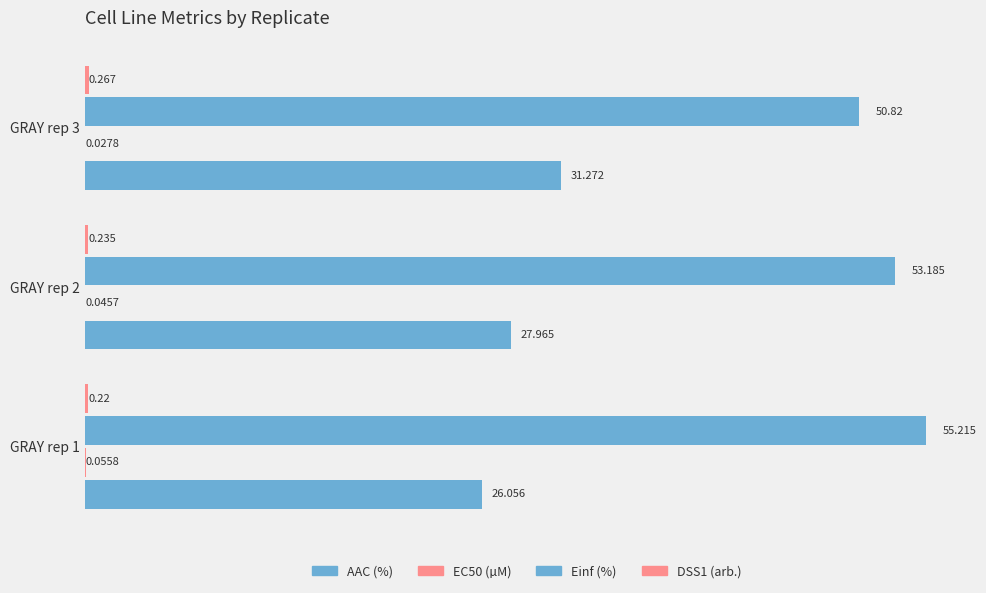

What is the sum of all EC50 (µM) values?

0.1